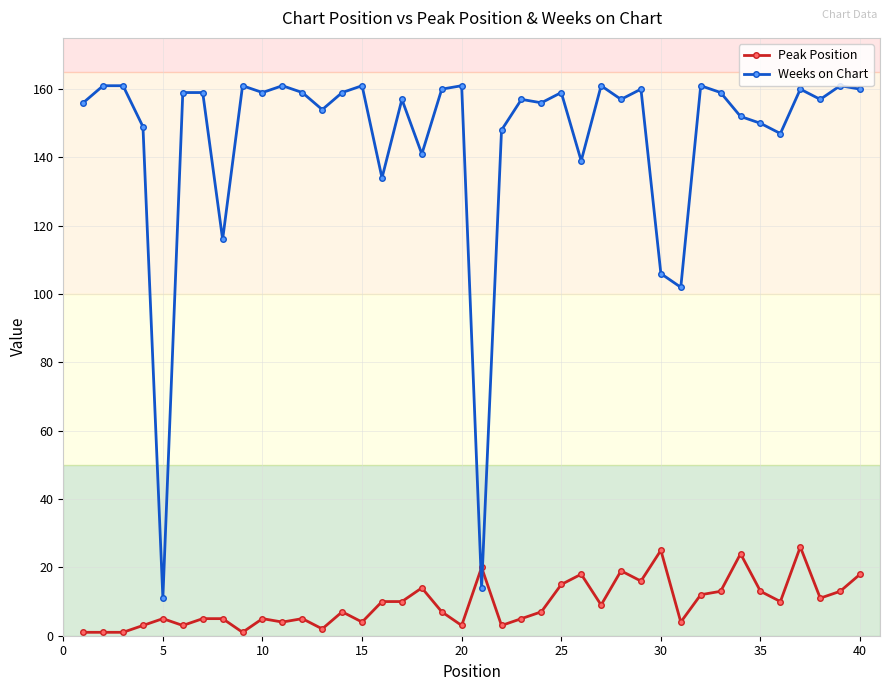

Which series has the largest total across all categories?

Weeks on Chart